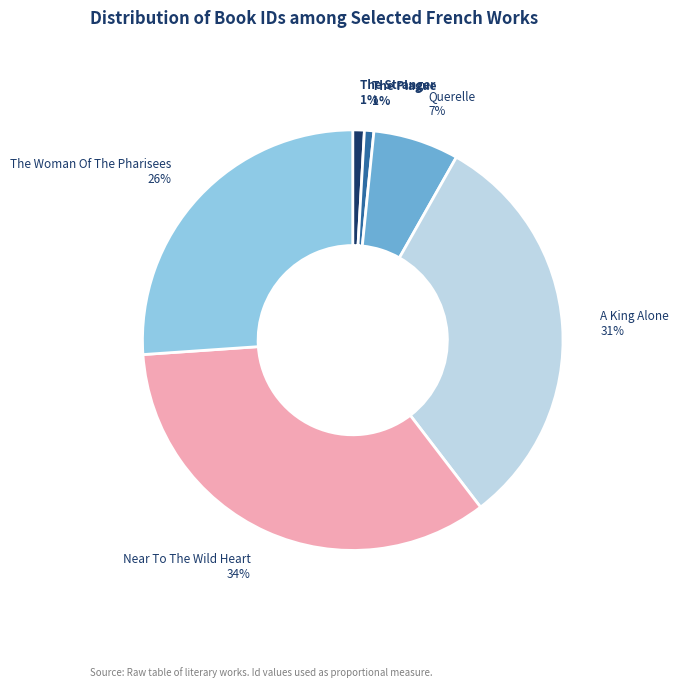

To the nearest percent, what is the average slice percentage?

17%